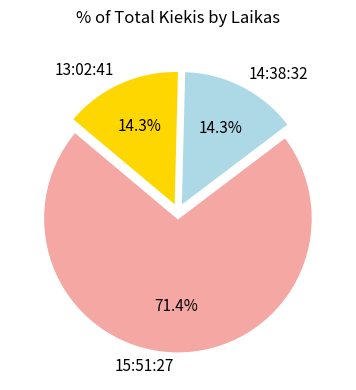

What percentage is the 13:02:41 slice, to the nearest percent?

14%